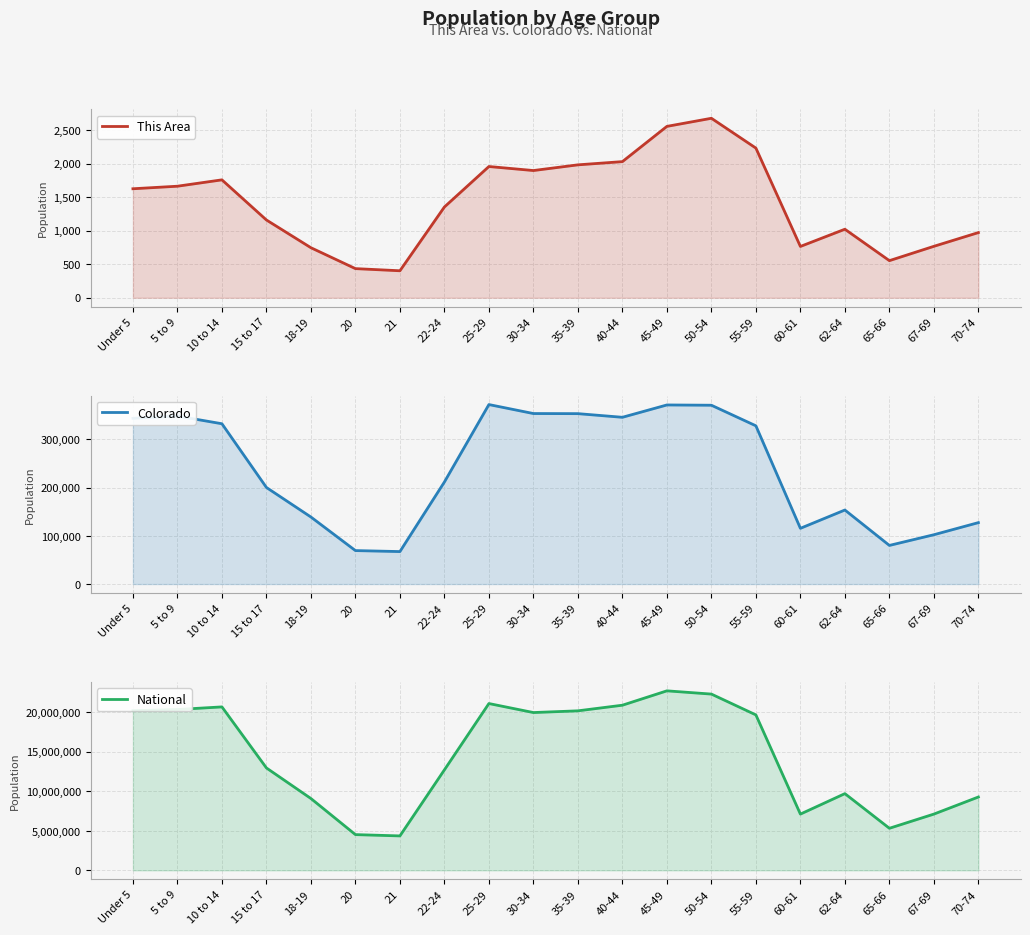

Does the chart display data point markers on the line(s)?

No